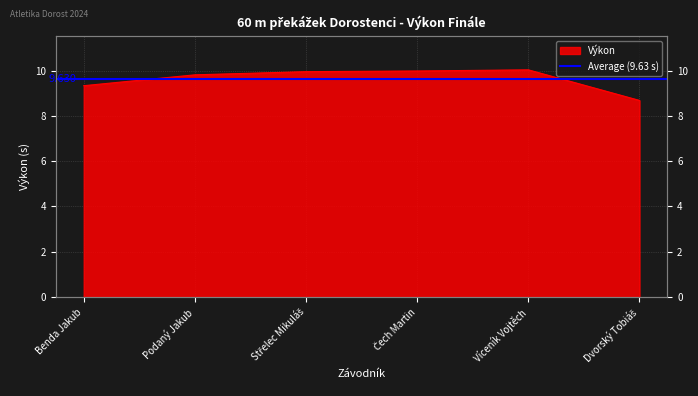

What is the difference between the maximum and minimum values?

1.3